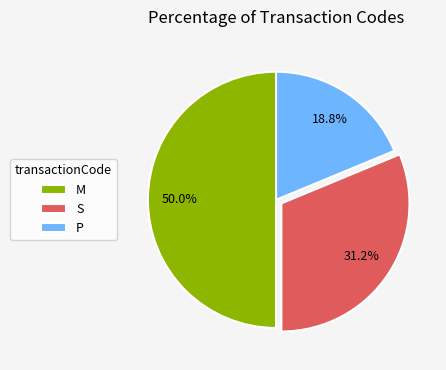

What percentage is NOT represented by M?

50.0%